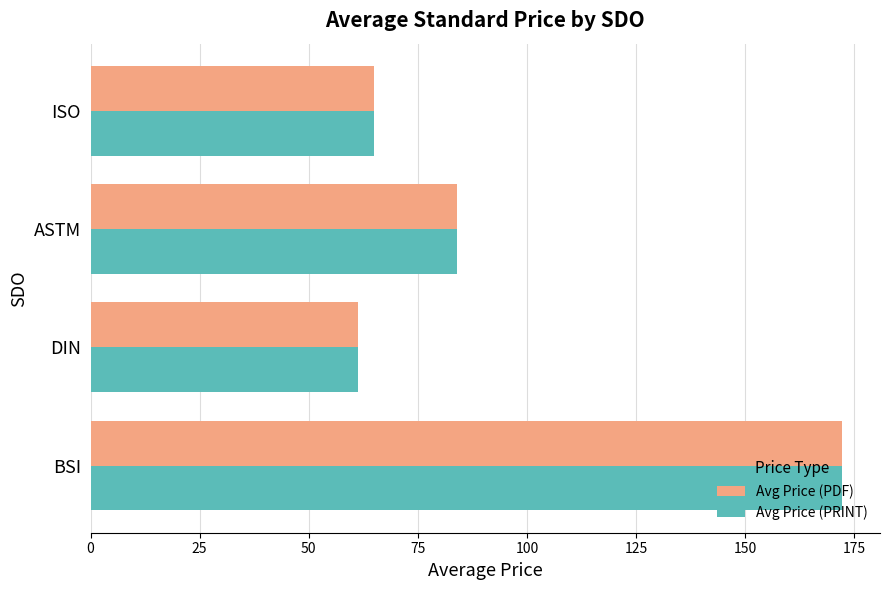

What is the difference between the maximum and minimum values in the Avg Price (PRINT) series?

110.9